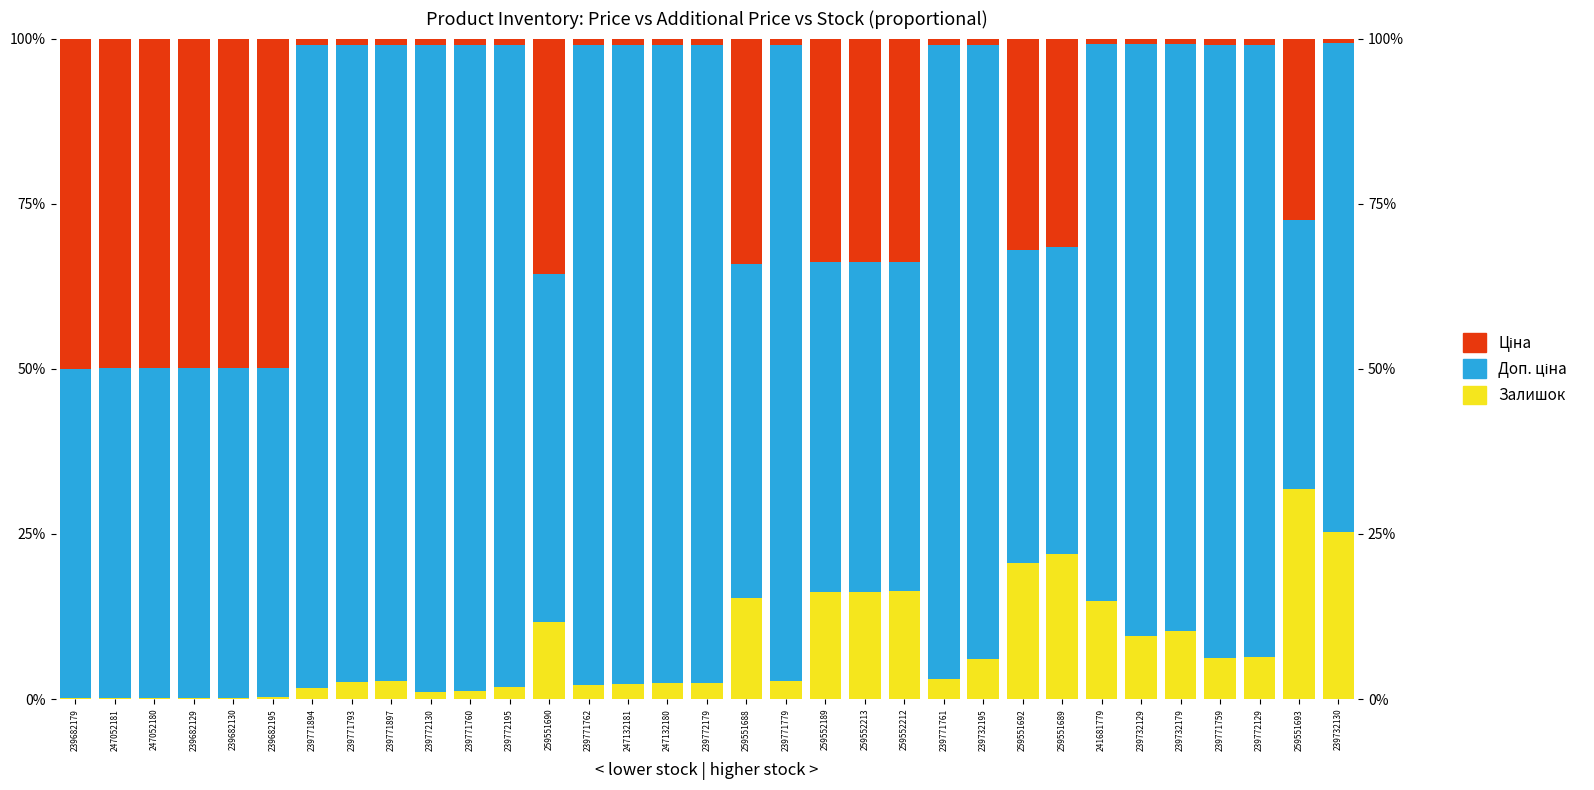

What is the maximum value shown in the chart?

97.9